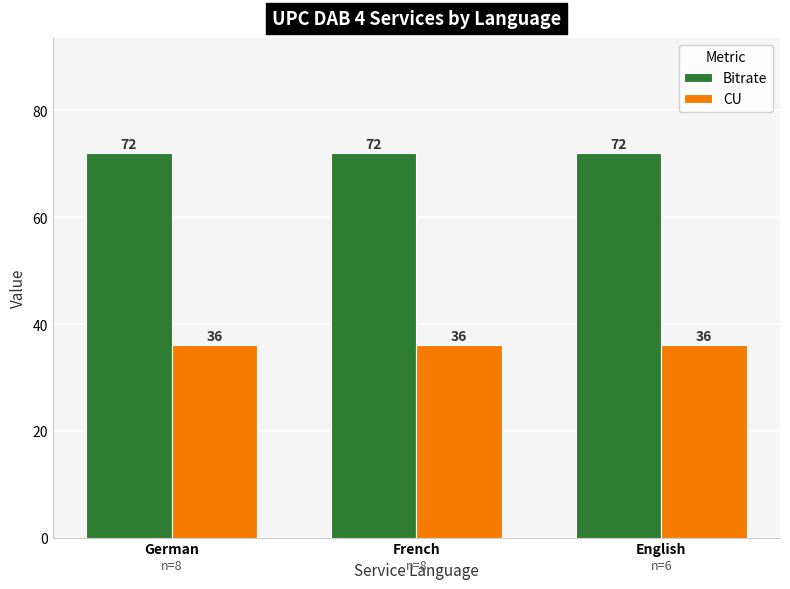

Rank the series by their maximum value, from lowest to highest.

CU, Bitrate